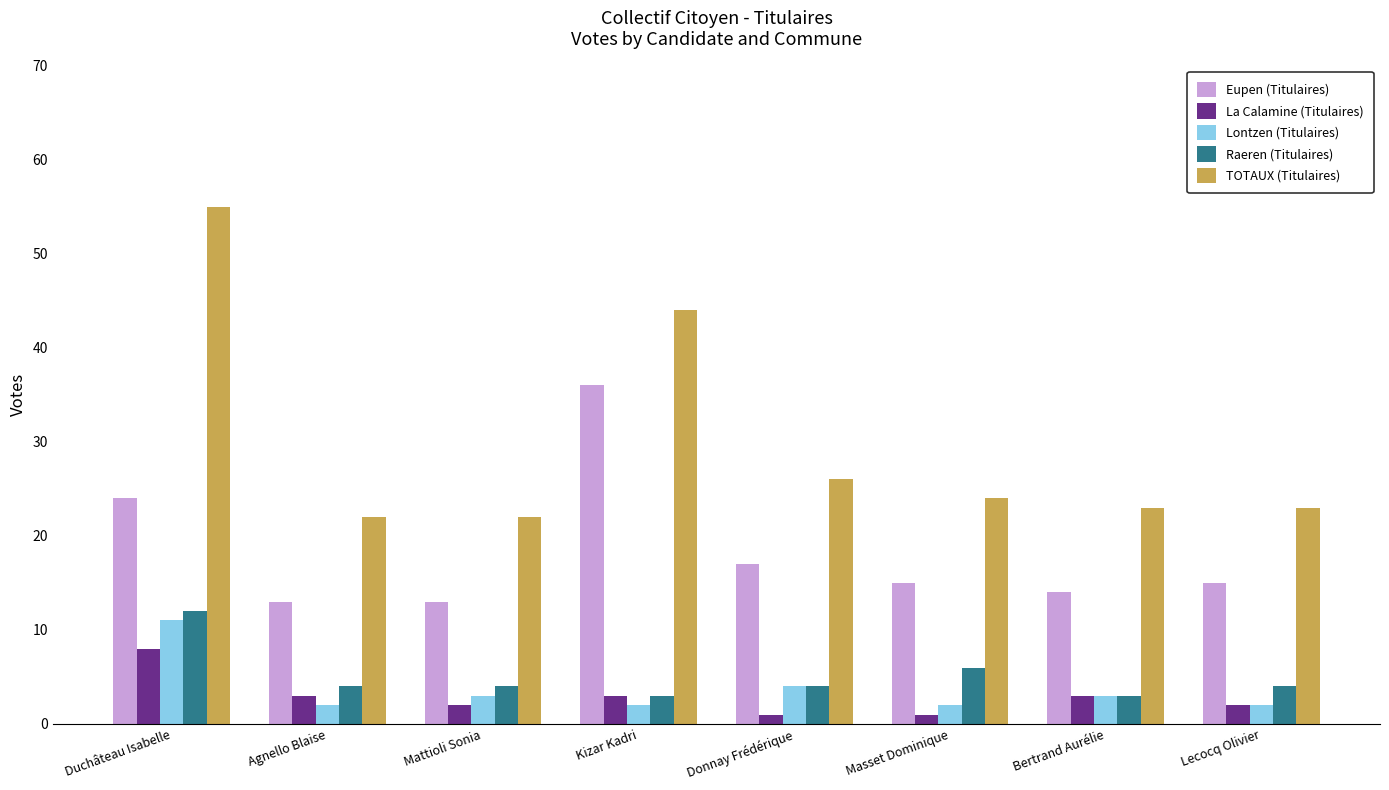

Rank the series by their maximum value, from highest to lowest.

TOTAUX (Titulaires), Eupen (Titulaires), Raeren (Titulaires), Lontzen (Titulaires), La Calamine (Titulaires)